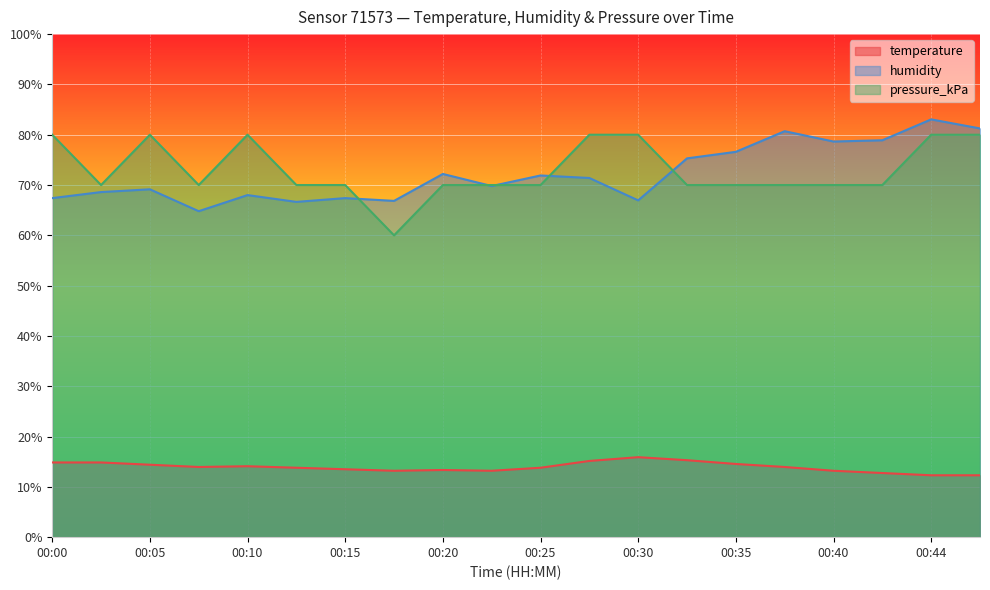

Reading left to right, extract all data points from this chart.

temperature: 00:00=14.9	00:03=14.9	00:05=14.4	00:08=13.9	00:10=14.1	00:13=13.8	00:15=13.5	00:17=13.2	00:20=13.4	00:22=13.2	00:25=13.8	00:27=15.1	00:30=15.9	00:32=15.3	00:35=14.6	00:37=13.9	00:40=13.2	00:42=12.7	00:44=12.3	00:47=12.3
humidity: 00:00=67.4	00:03=68.6	00:05=69.1	00:08=64.8	00:10=68.0	00:13=66.6	00:15=67.4	00:17=66.9	00:20=72.2	00:22=69.8	00:25=71.9	00:27=71.4	00:30=67.0	00:32=75.3	00:35=76.6	00:37=80.7	00:40=78.7	00:42=78.9	00:44=83.0	00:47=81.2
pressure_kPa: 00:00=80.0	00:03=70.0	00:05=80.0	00:08=70.0	00:10=80.0	00:13=70.0	00:15=70.0	00:17=60.0	00:20=70.0	00:22=70.0	00:25=70.0	00:27=80.0	00:30=80.0	00:32=70.0	00:35=70.0	00:37=70.0	00:40=70.0	00:42=70.0	00:44=80.0	00:47=80.0